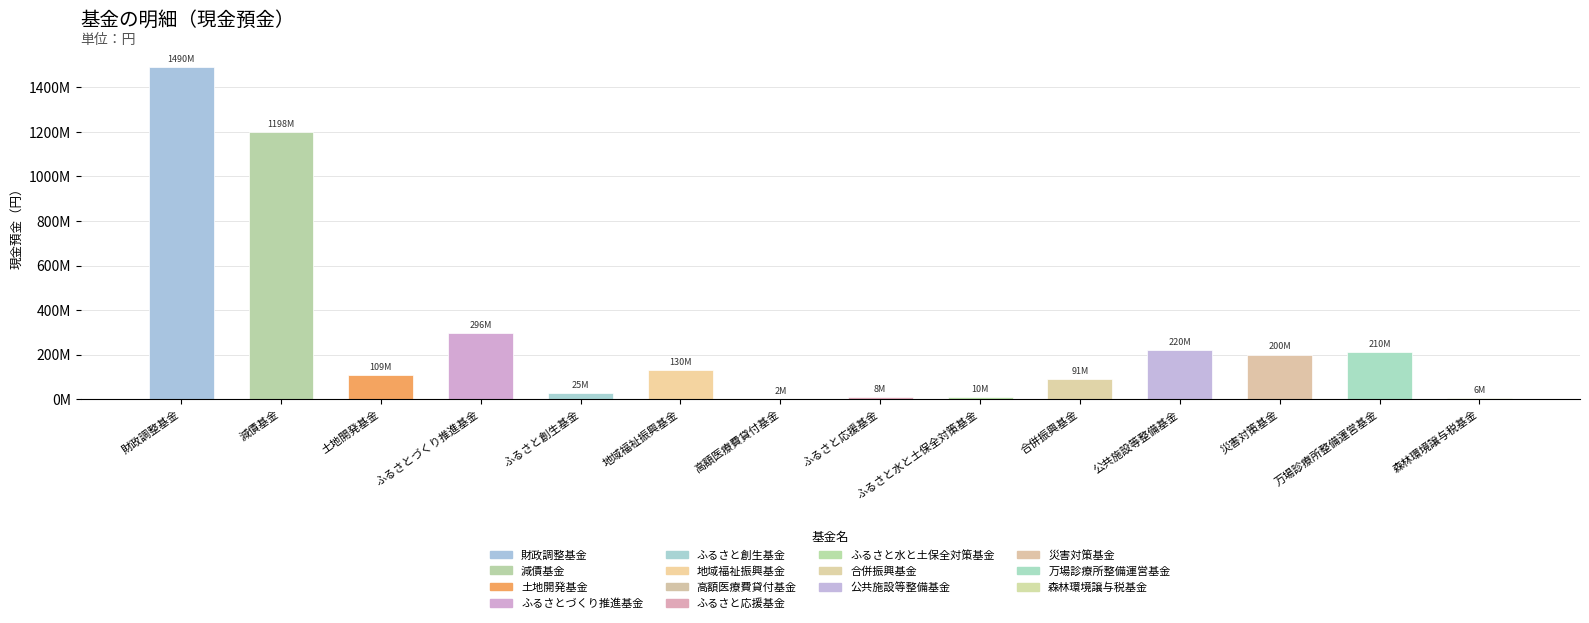

Are the bars horizontal?

No